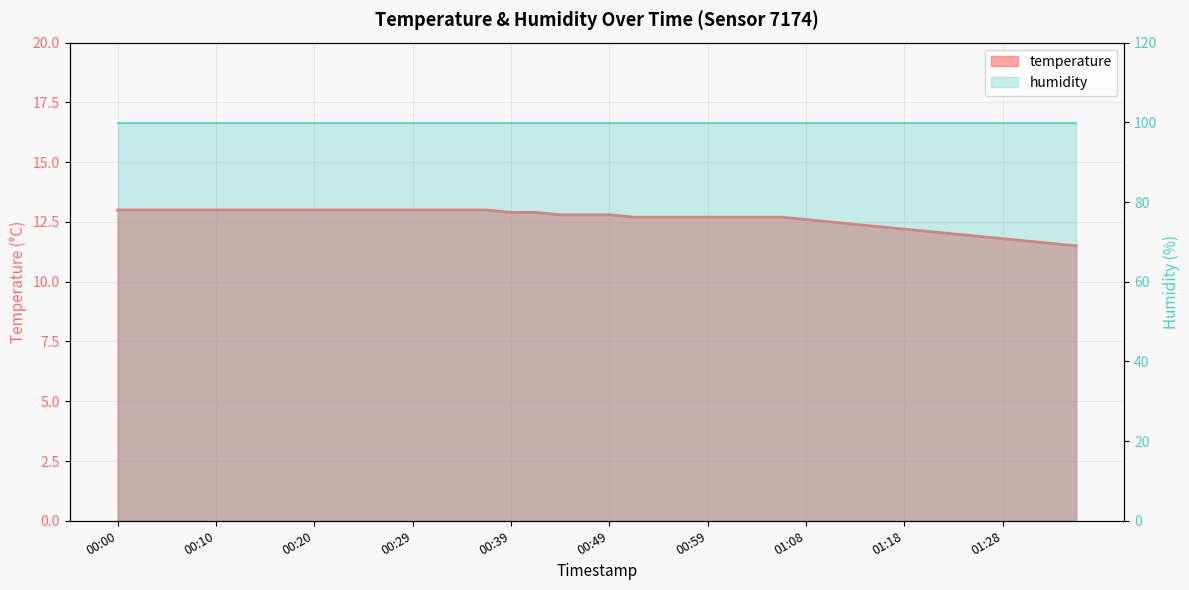

What is the label of the 10th point from the right?

01:13